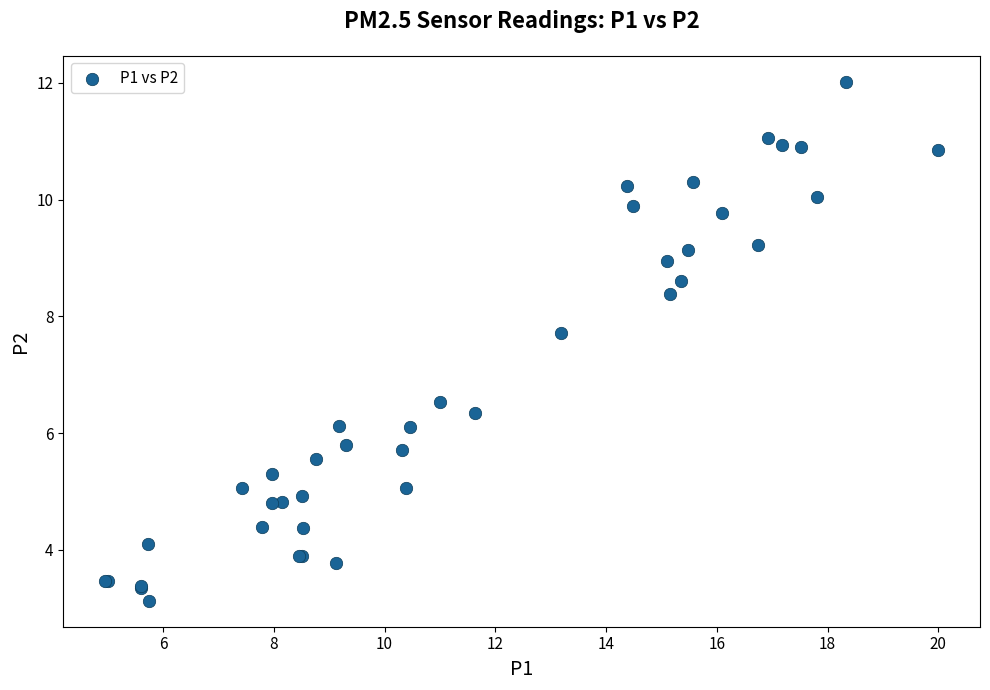

What Y value in the scatter plot is closest to 7?

6.5